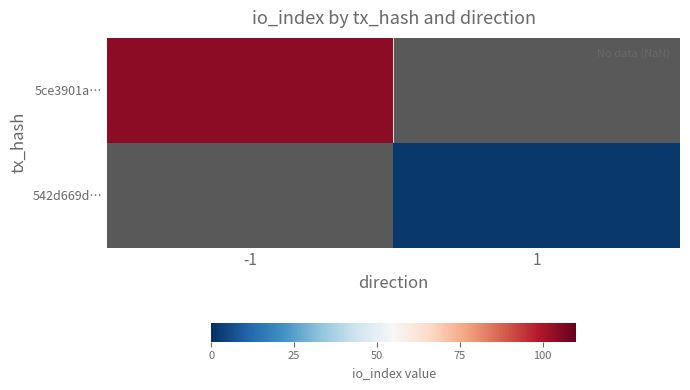

At how many categories does at least one series exceed 20?

1